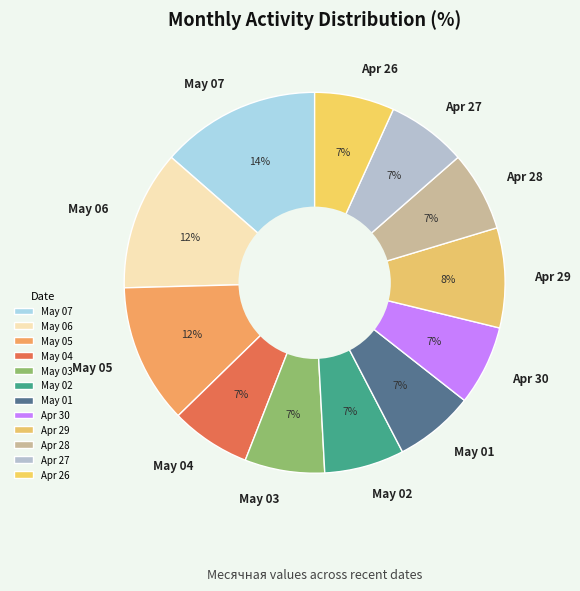

Is the sum of May 03 and Apr 27 greater than half?

No